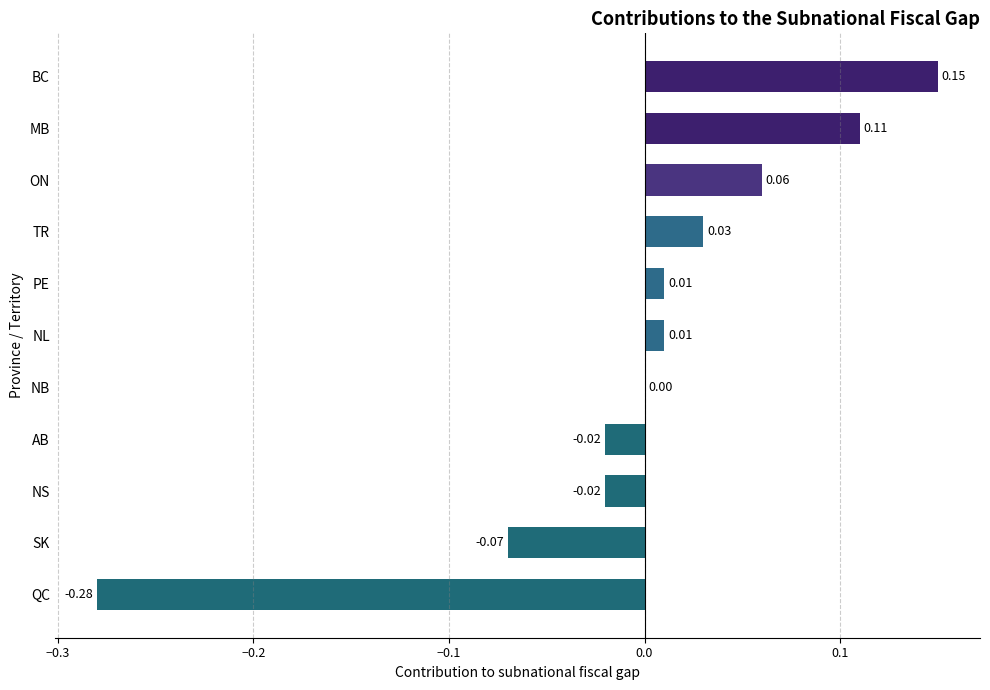

Where is the data nearest to the value 0?

NB